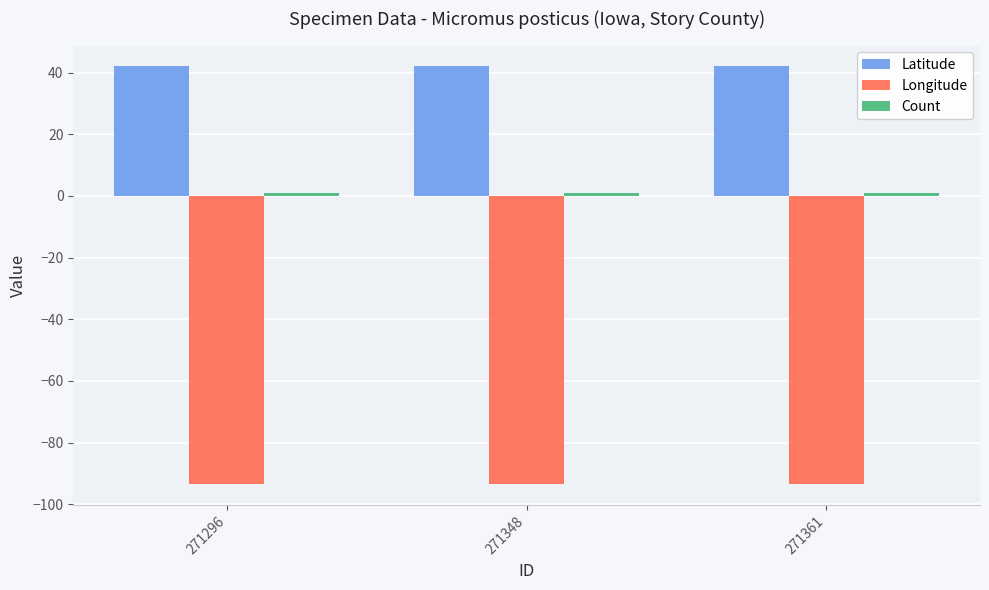

What is the minimum value shown in the chart?

-93.4